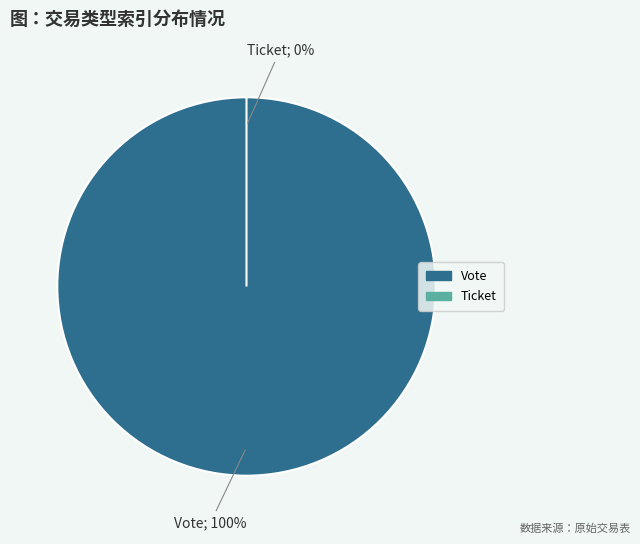

Which slice is the smallest?

Ticket (io_index=0)